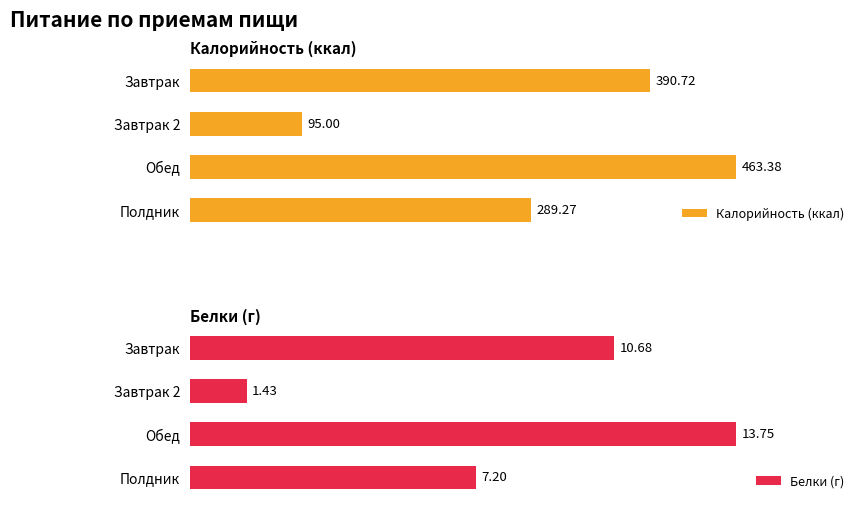

Which category has the highest value in the Калорийность (ккал) series?

Обед